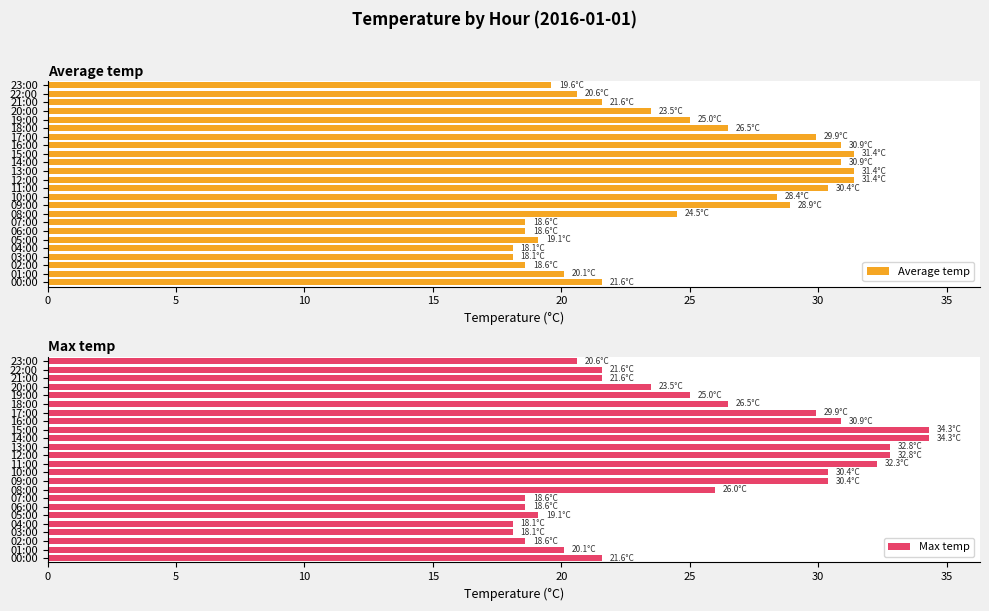

Is it true that Average temp equals 25.0 at 19:00?

True